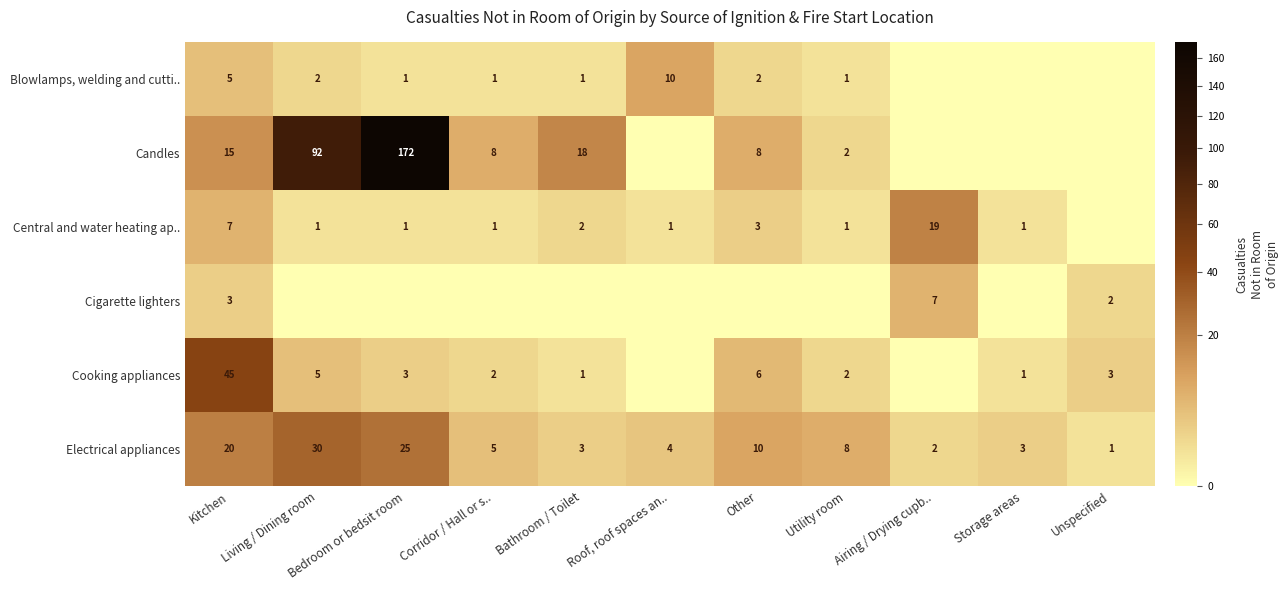

The value of Candles at Living / Dining room is 54. True or false?

False